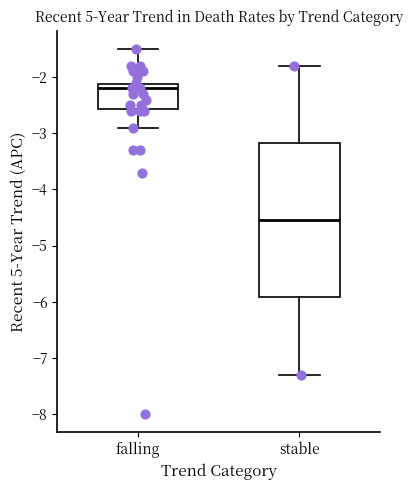

Where does the lower whisker of the box for falling end on the y-axis? The values are not printed on the chart, so give them approximately, as read against the axis.

-2.9